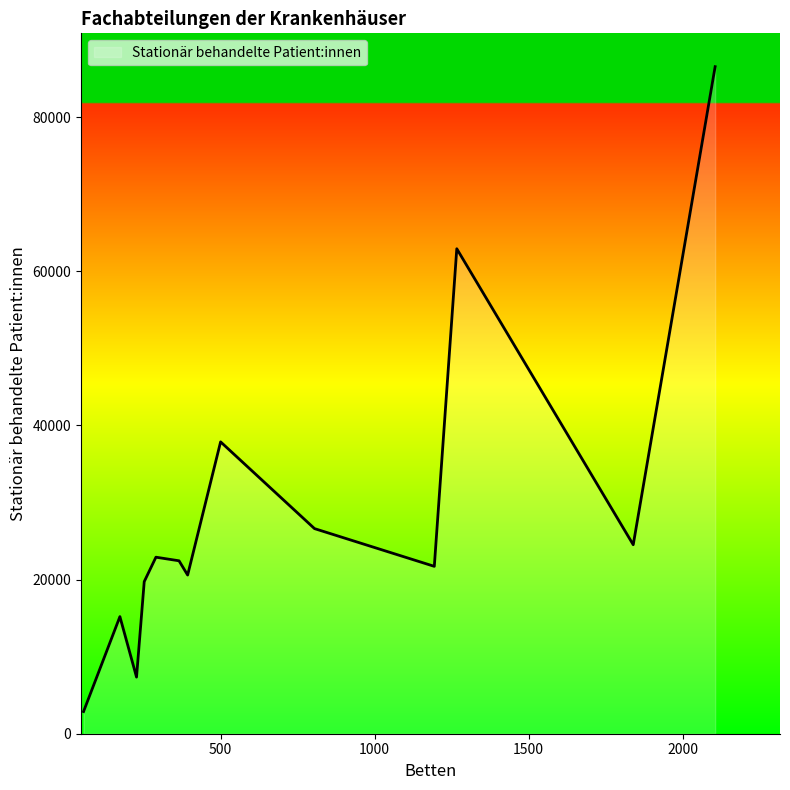

Does the chart display data point markers on the line(s)?

No